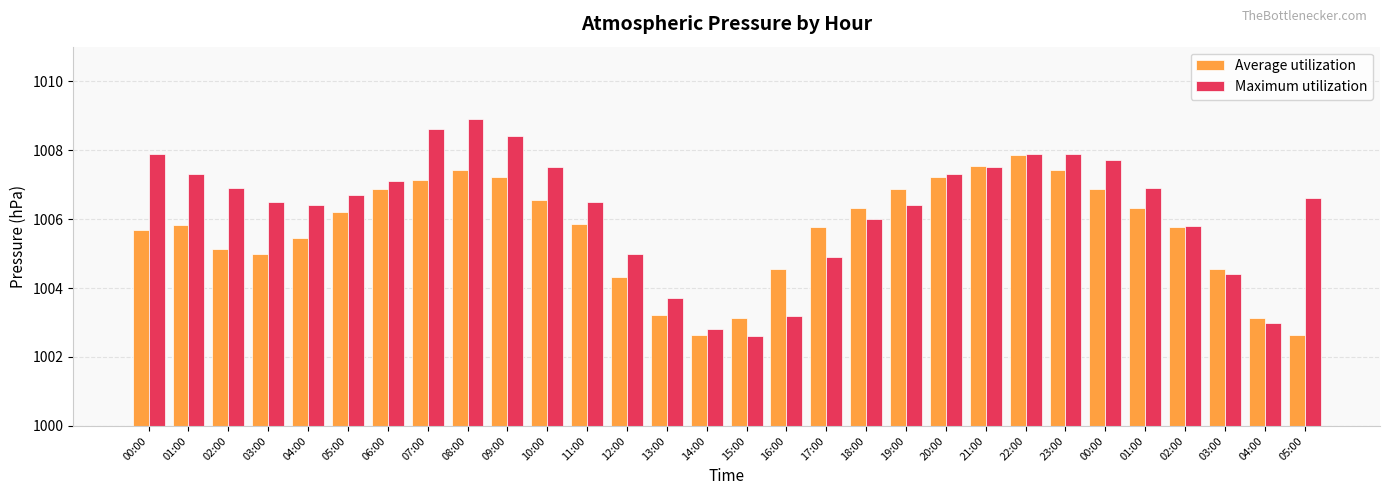

What are all the series names shown in the legend?

Average utilization, Maximum utilization